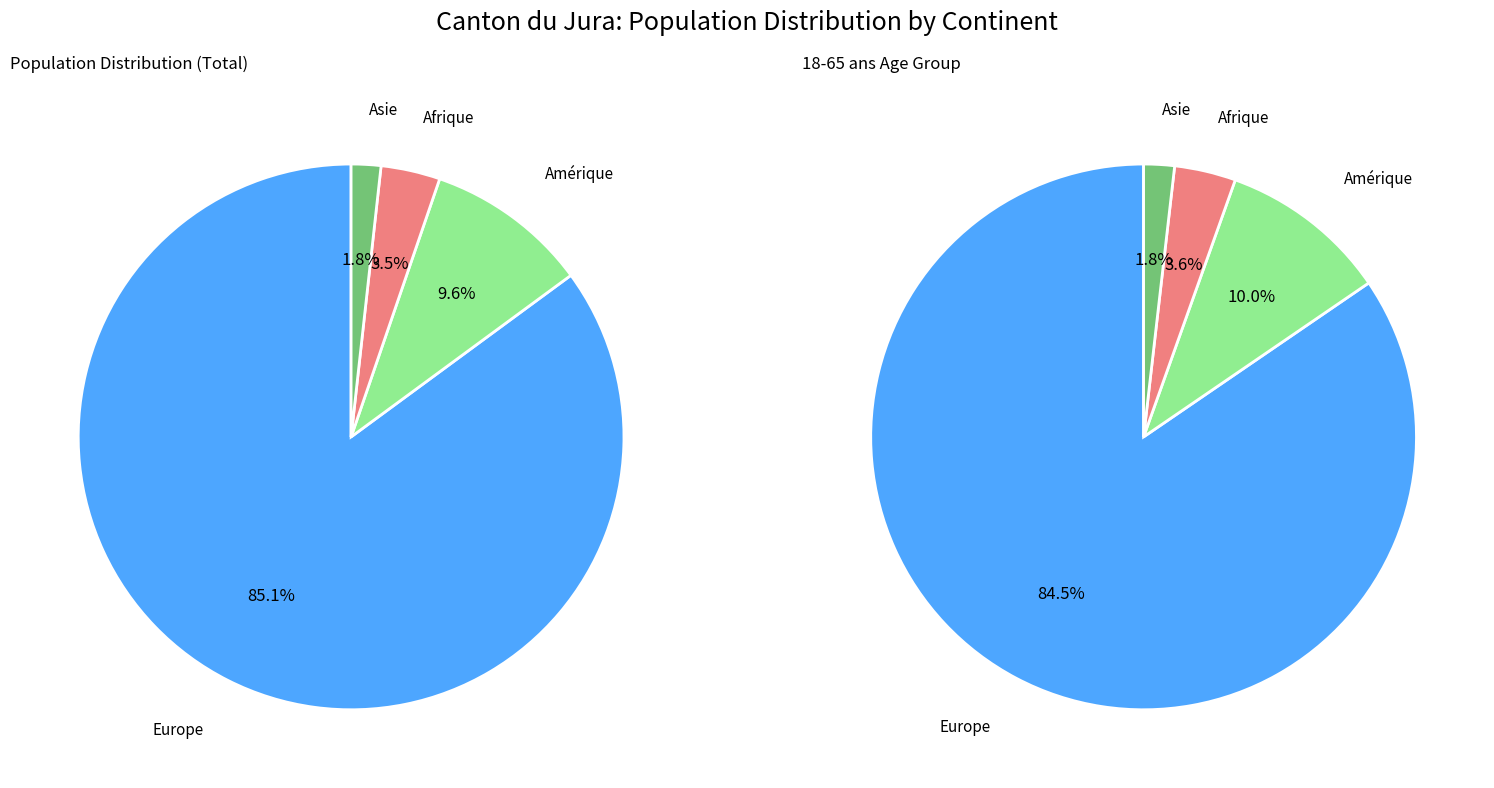

Rank the categories by value from lowest to highest.

Asie, Afrique, Amérique, Europe